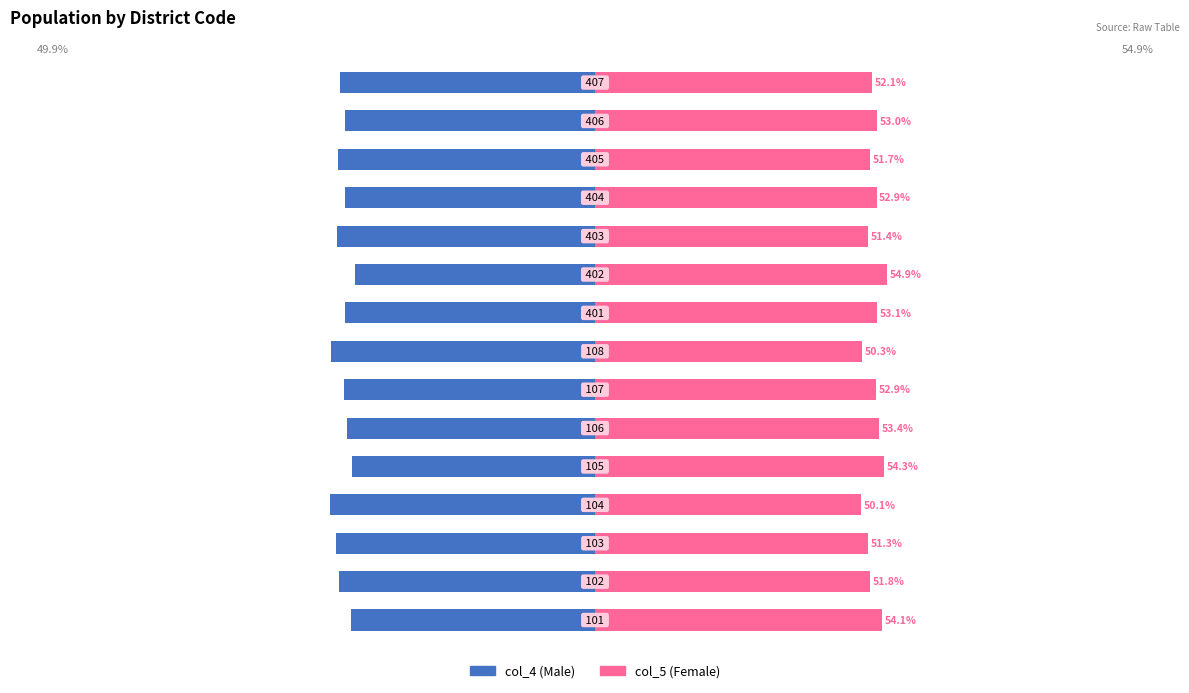

What value does the col_4 series have at 3?

-49.9